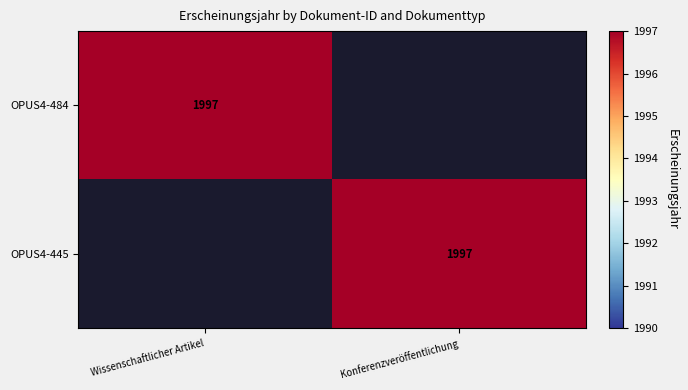

What is the total value across all series at Wissenschaftlicher Artikel?

1997